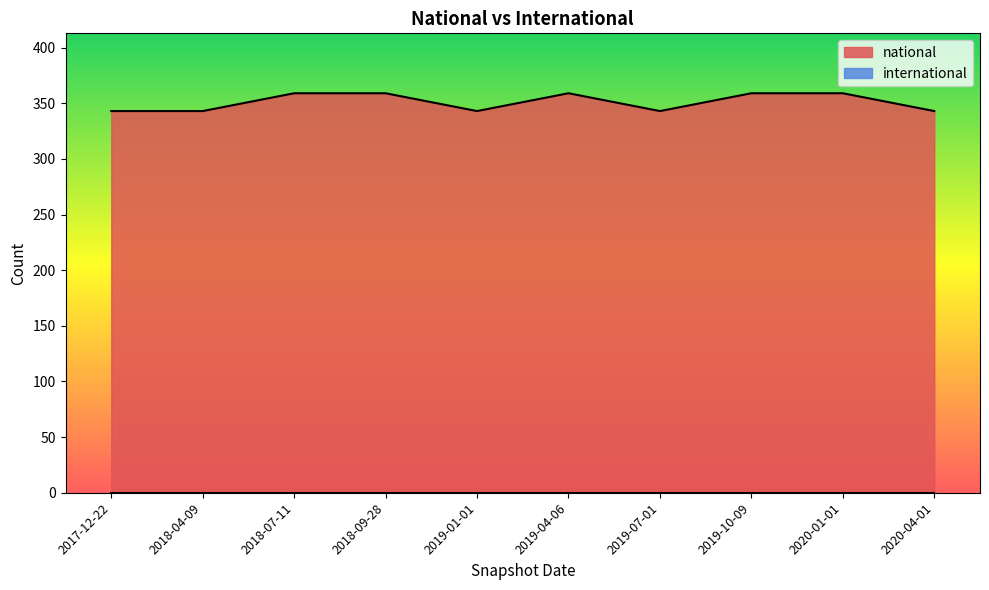

Which has a higher value, 2019-10-09 or 2020-04-01?

2019-10-09